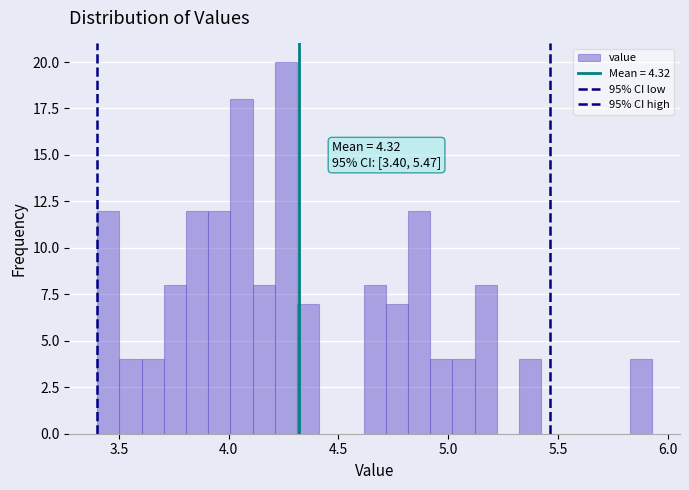

Around what value on the x-axis is the tallest bar? Give the approximate position of its centre, as read against the axis.

4.25